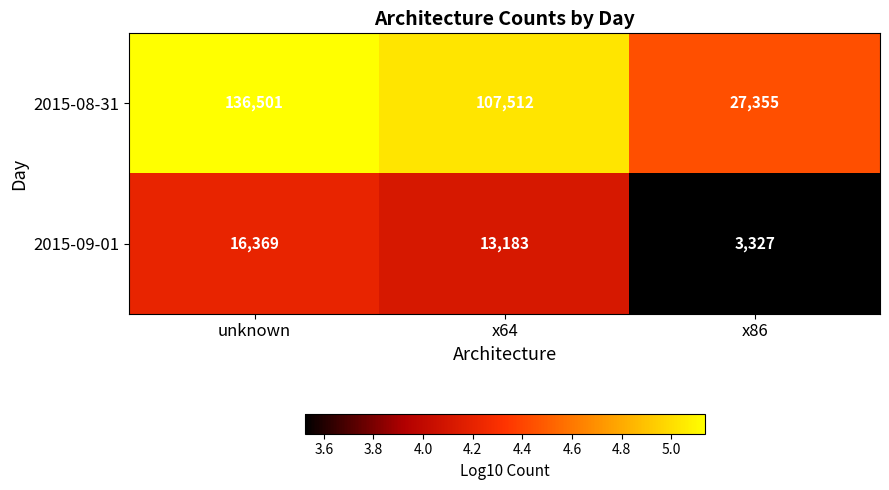

Is the value of 2015-09-01 at unknown greater than the value of 2015-08-31 at x64?

No